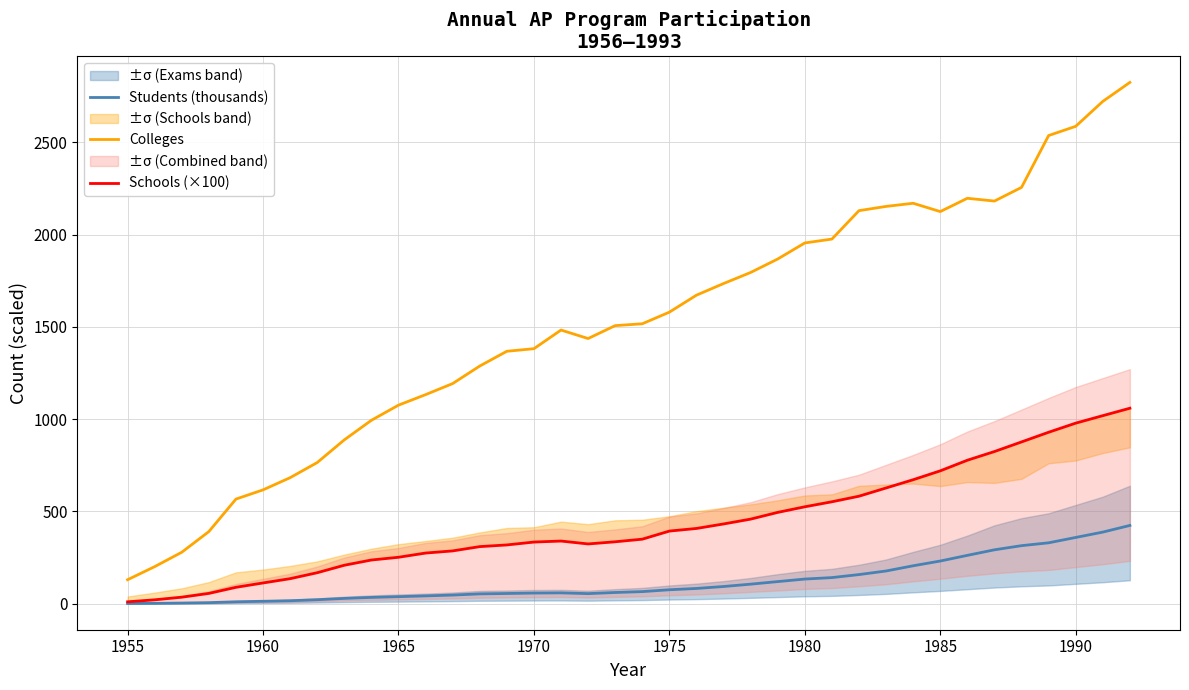

What is the value of the Schools (×100) point at the 8th from the left?

168.1